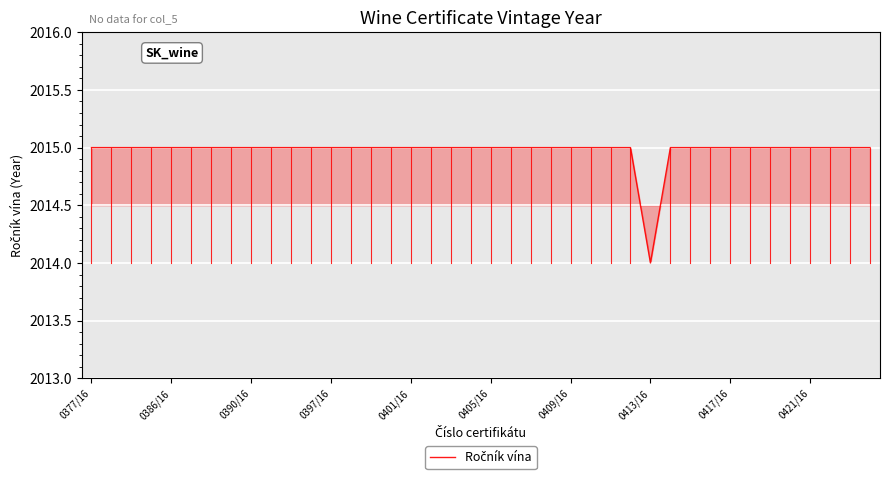

What is the minimum value shown in the chart?

2014